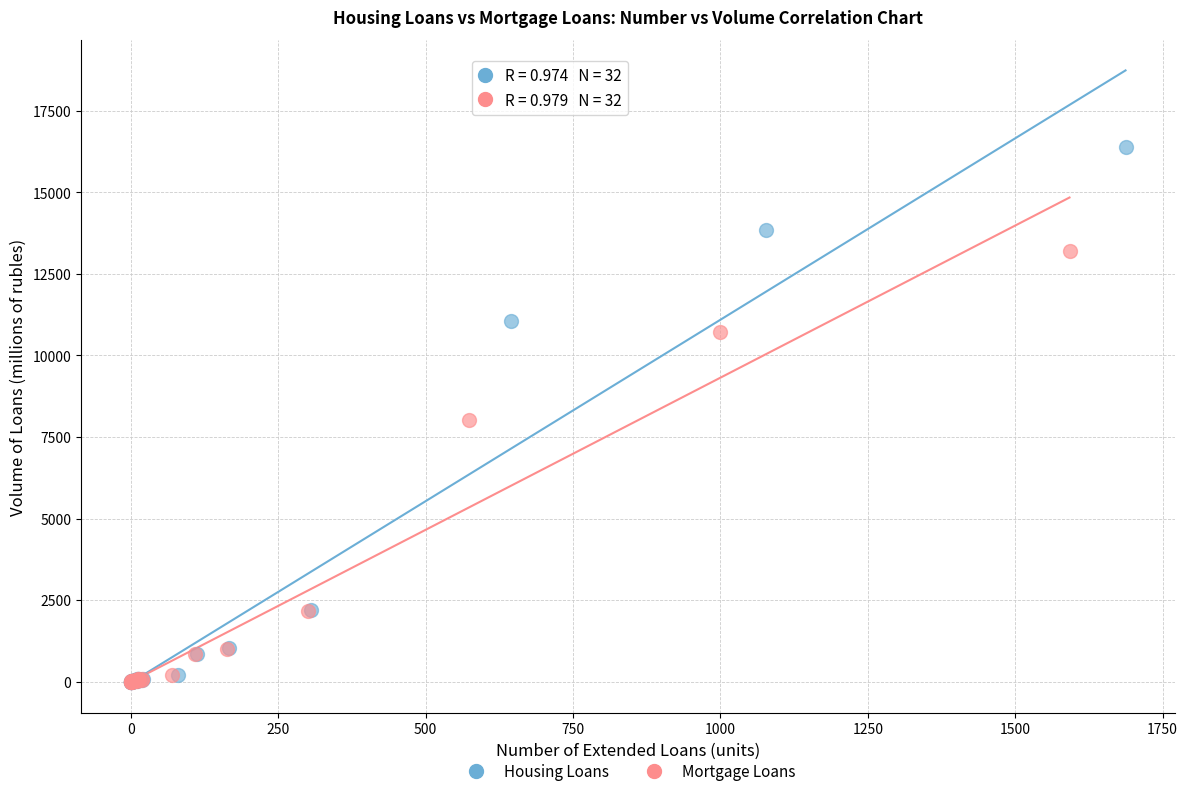

Which series has the largest Y range (max minus min)?

Housing Loans